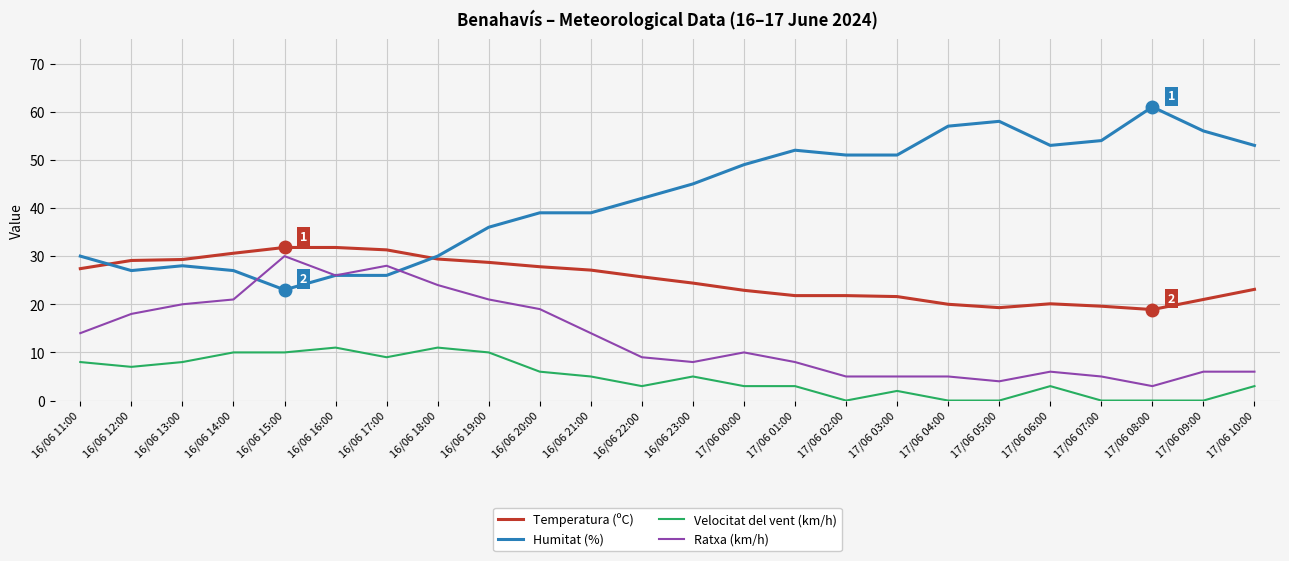

What position from the right is 17/06 03:00?

8